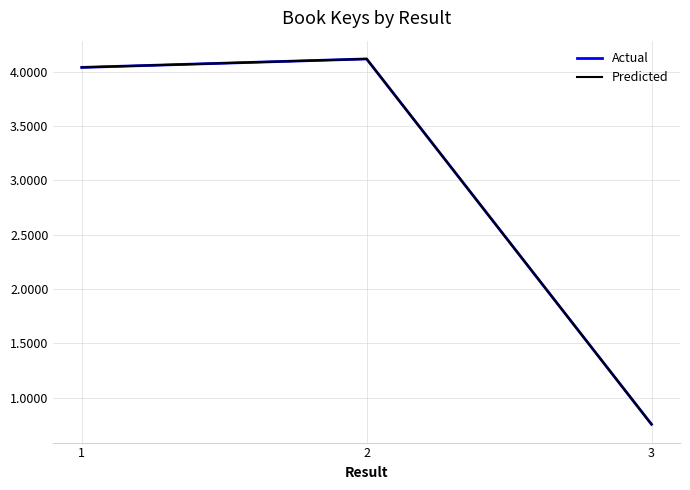

What is the difference between the maximum and minimum values in the Actual series?

3.4